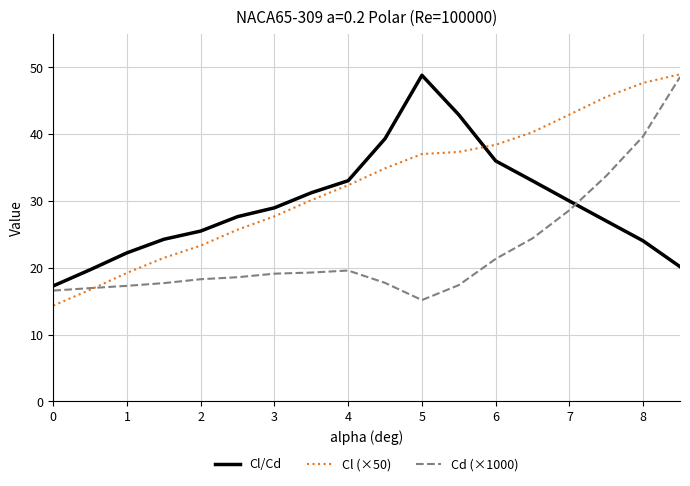

Rank the series by their average value, from lowest to highest.

Cd (×1000), Cl/Cd, Cl (×50)